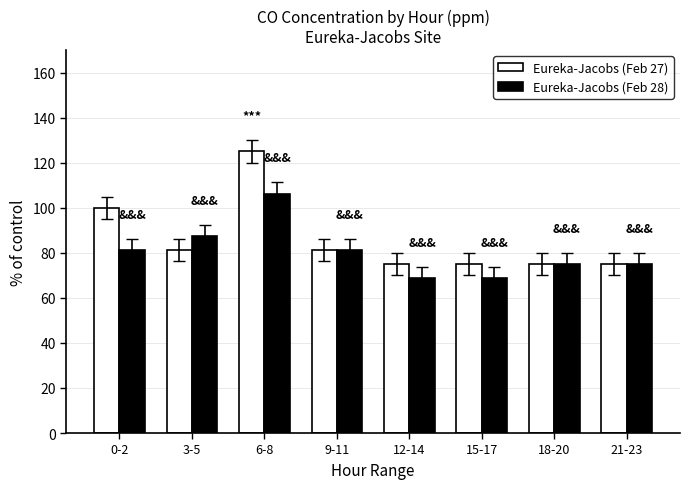

How many values in the Eureka-Jacobs (Feb 27) series exceed 81?

4